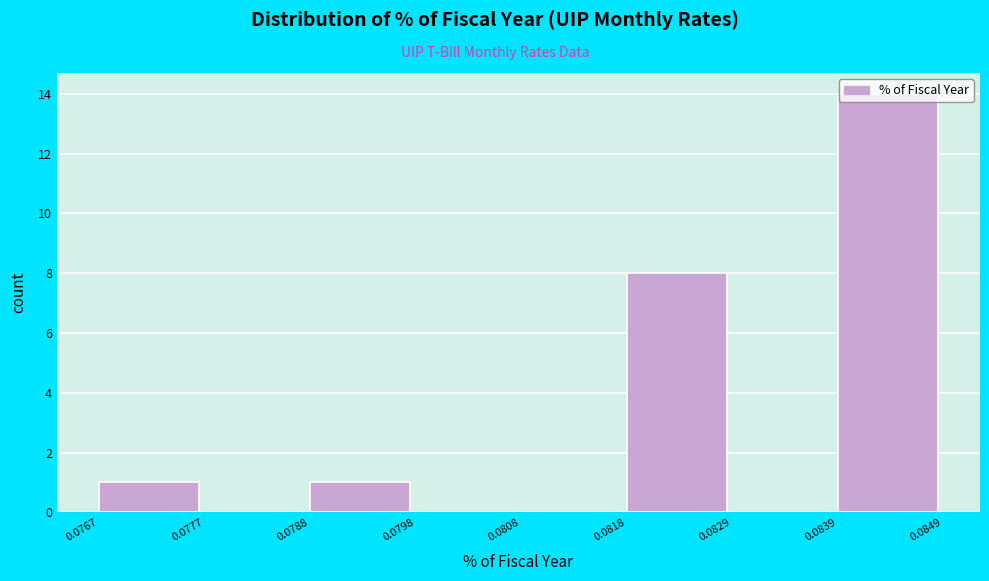

Reading left to right, list every bar in this chart as the range it spans on the x-axis followed by its height. The values are not printed on the chart, so give them approximately, as read against the axis.

0.0767 to 0.0777: 1
0.0777 to 0.0788: 0
0.0788 to 0.0798: 1
0.0798 to 0.0808: 0
0.0808 to 0.0818: 0
0.0818 to 0.0829: 8
0.0829 to 0.0839: 0
0.0839 to 0.0849: 14